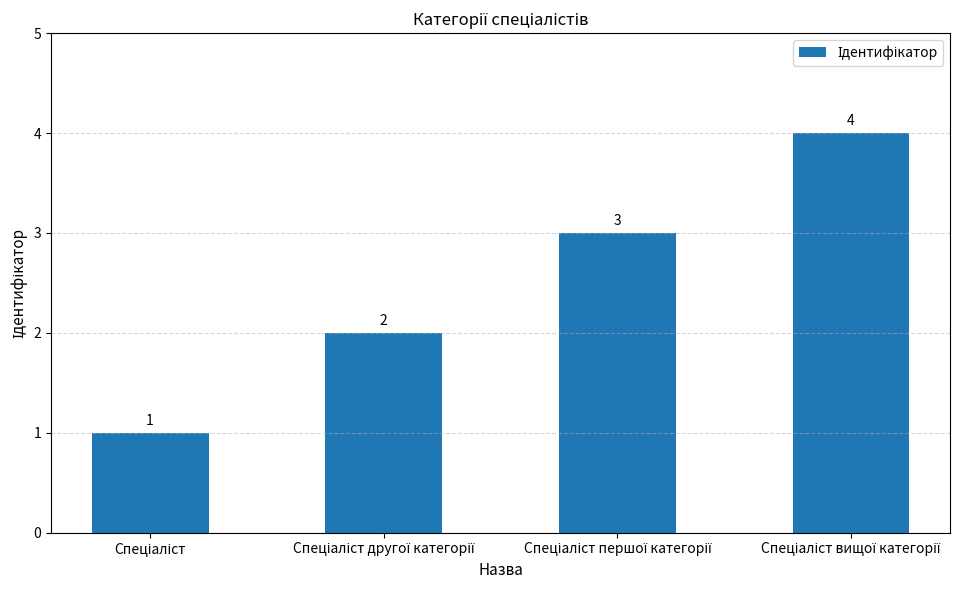

What is the maximum value shown in the chart?

4